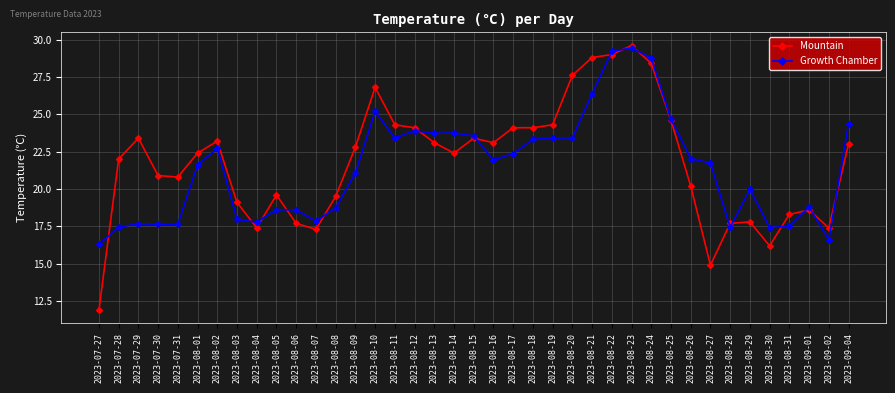

Which series has the widest spread of values?

Mountain